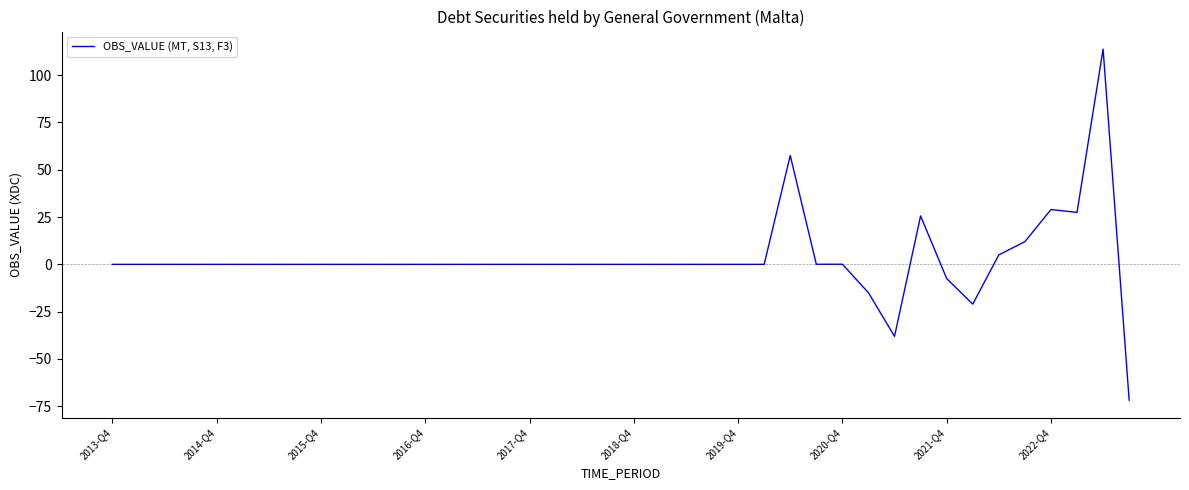

What is the greatest value displayed?

113.7